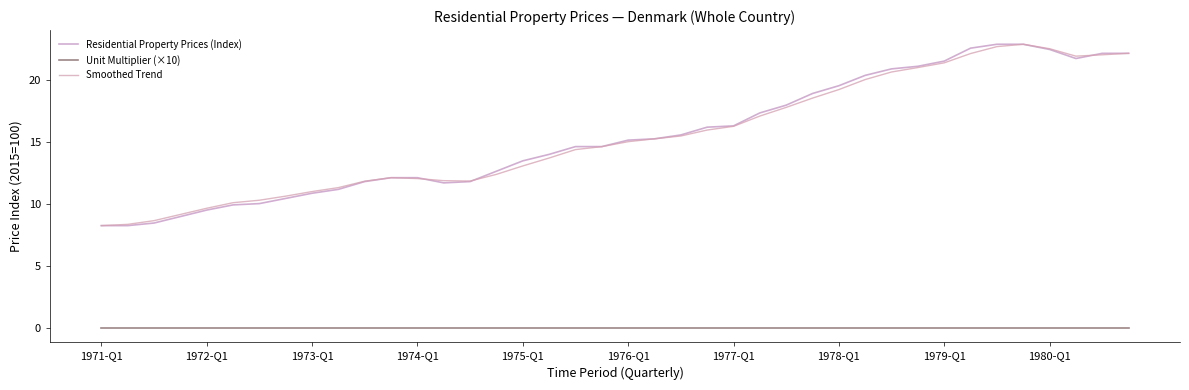

What are all the series names shown in the legend?

Residential Property Prices (Index), Unit Multiplier (×10), Smoothed Trend